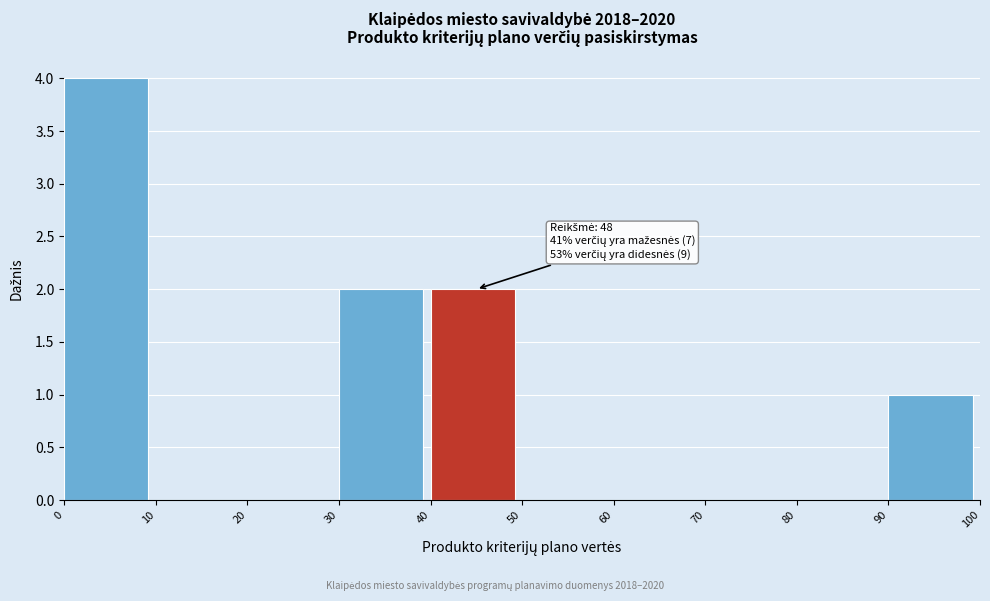

Over which range of the x-axis is the bar tallest?

0 to 10